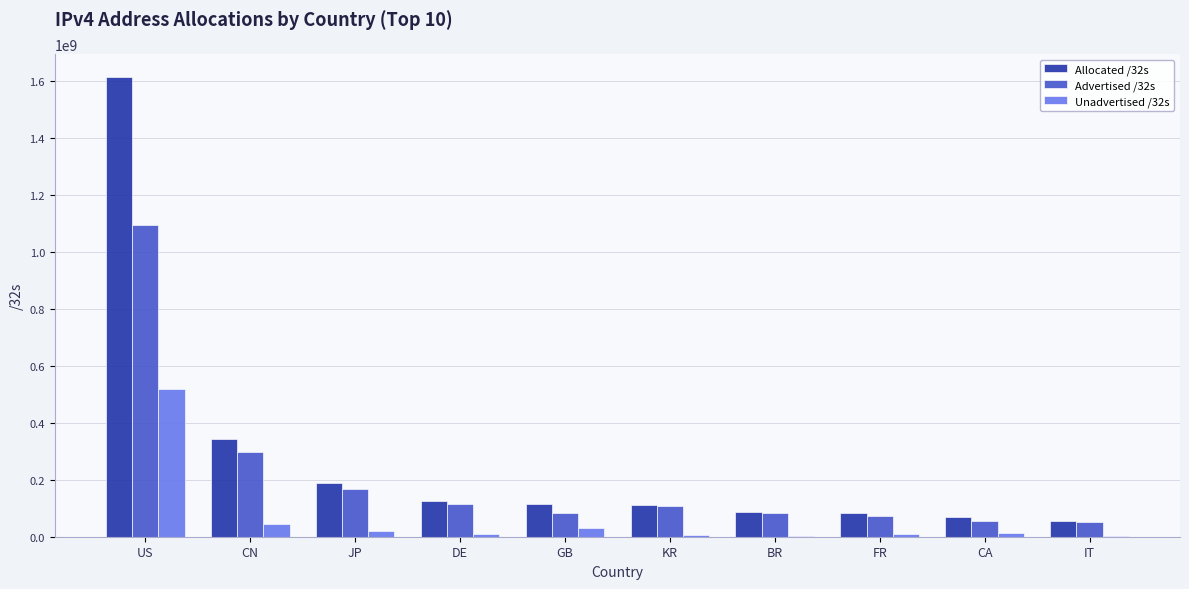

Is it true that Advertised /32s equals 55407872 at CA?

True